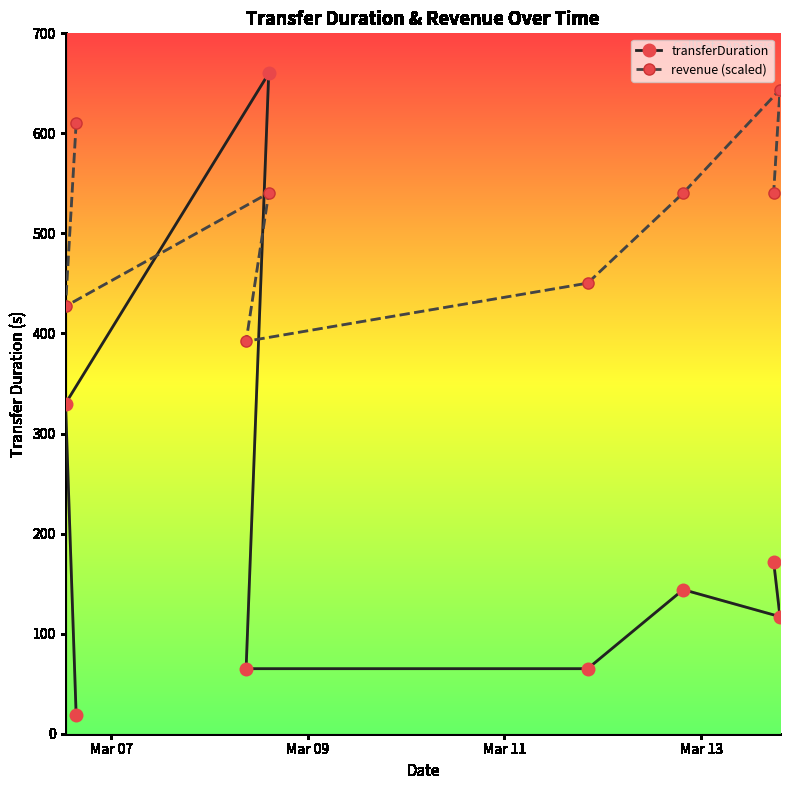

Where is the first local maximum for transferDuration?

2024-03-08 14:28:30